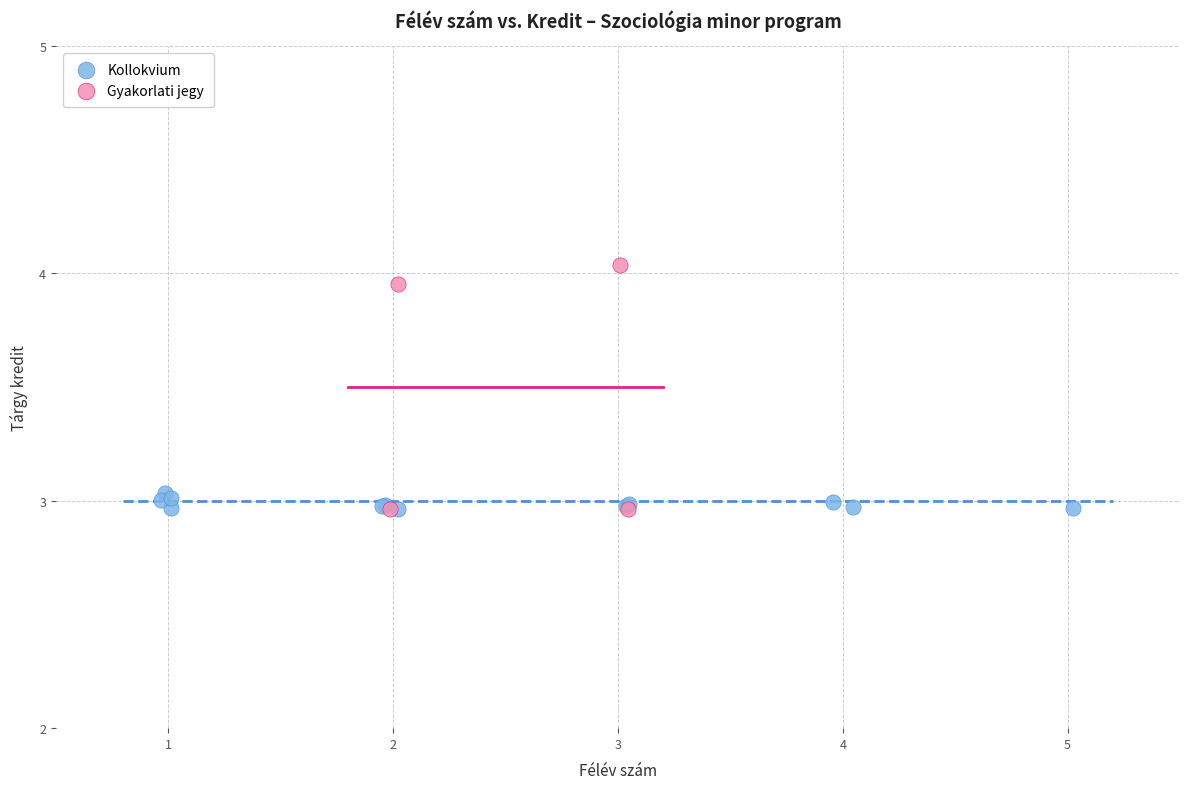

Which series reaches the maximum Y coordinate?

Gyakorlati jegy